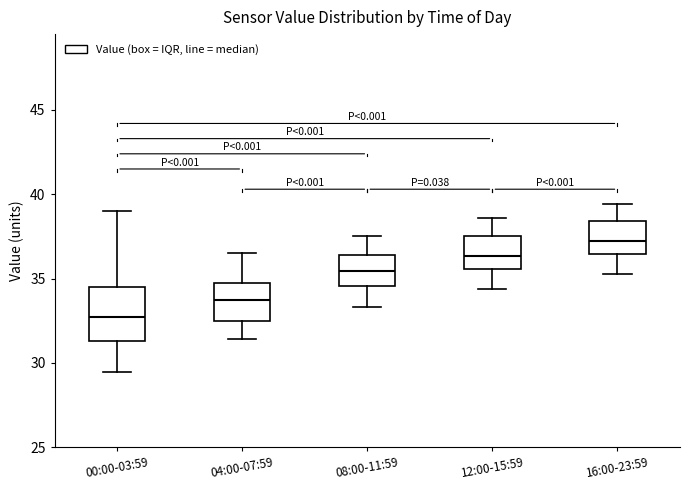

Which box's median line is the lowest?

00:00-03:59